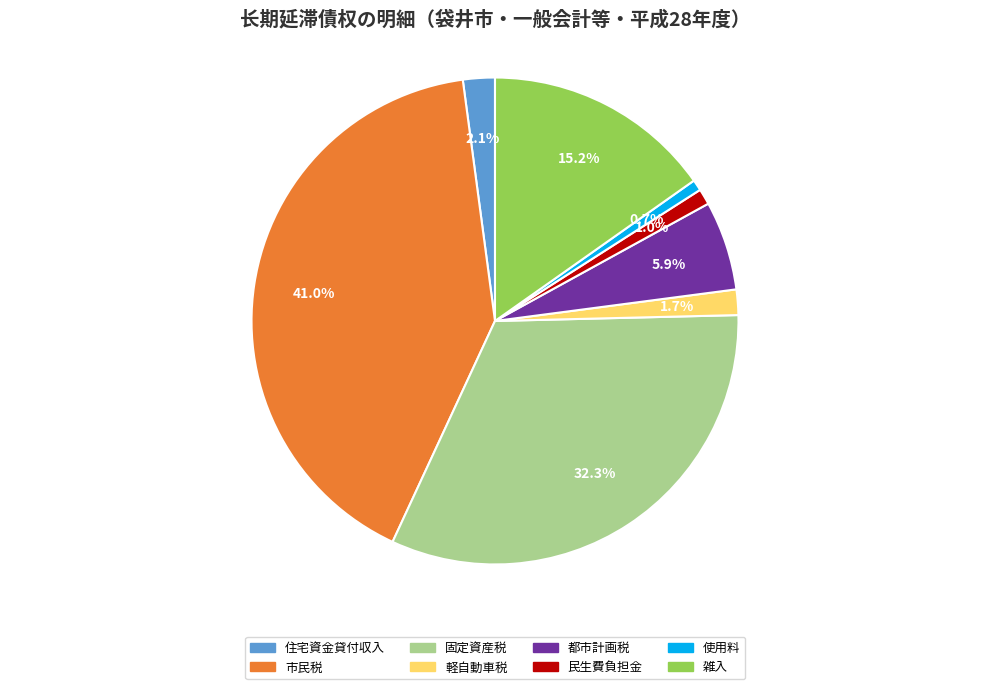

Which category has the biggest portion of the pie?

市民税